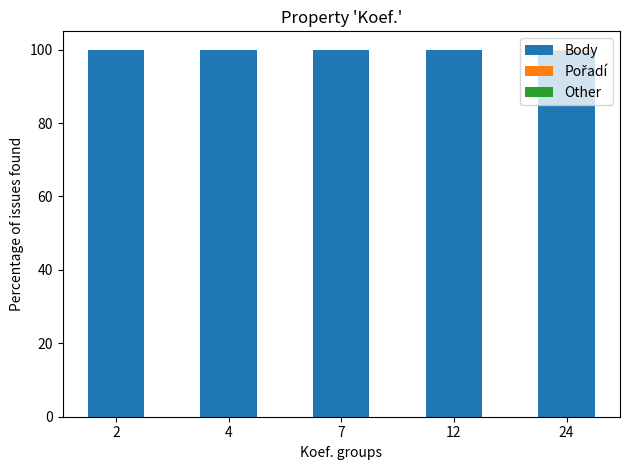

True or false: Body has a value of 99.5 at 24.

True